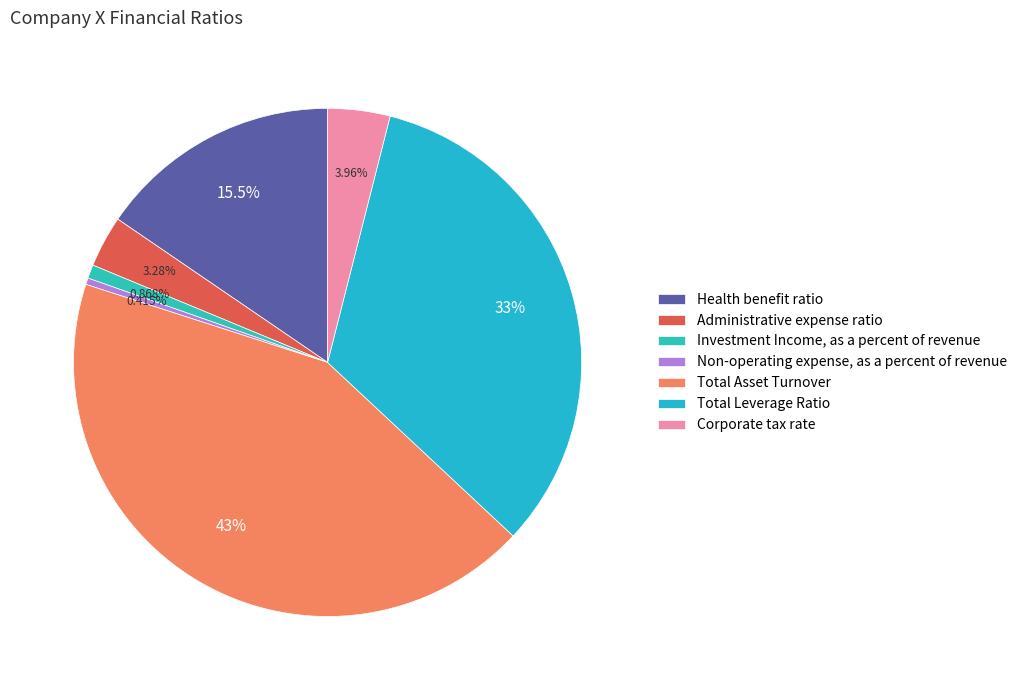

Which has a higher value, Corporate tax rate or Health benefit ratio?

Health benefit ratio